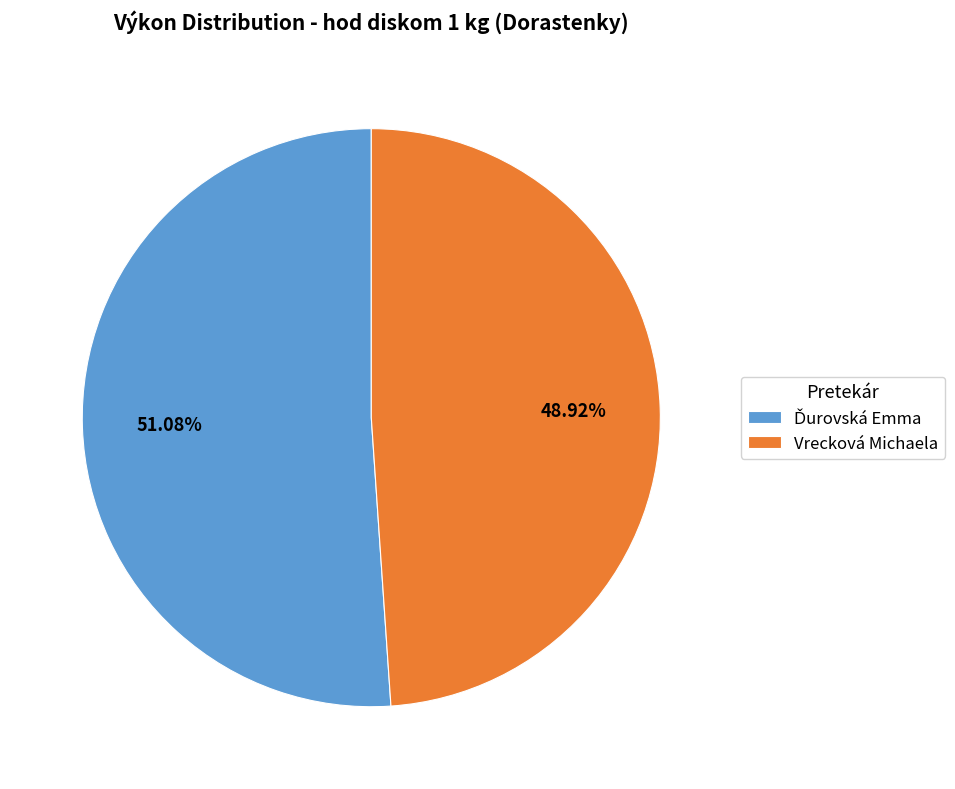

What is the smallest slice in the pie chart?

Vrecková Michaela